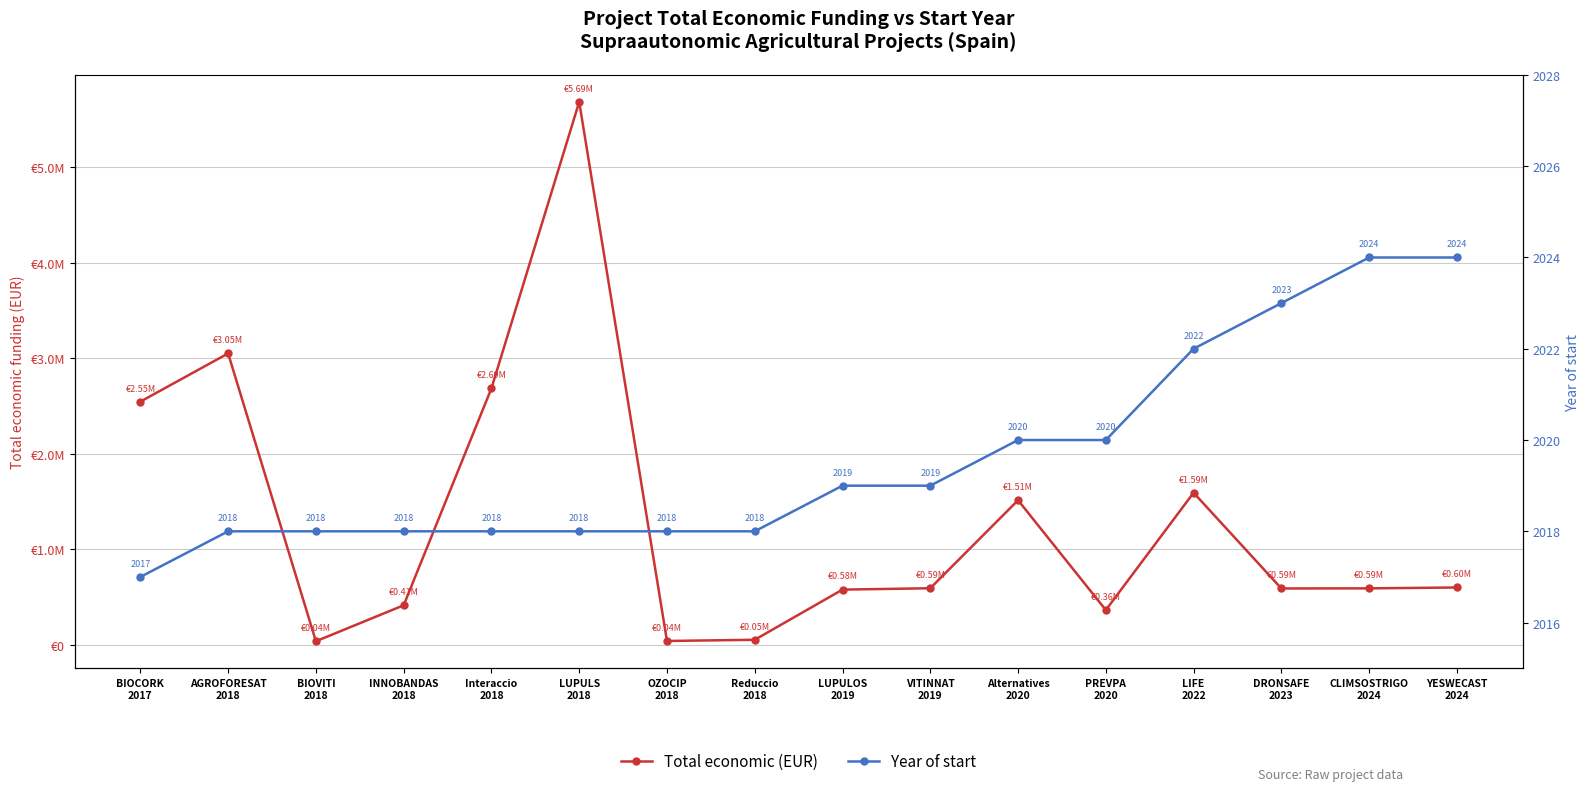

Rank the series by their average value, from highest to lowest.

Total economic (EUR), Year of start